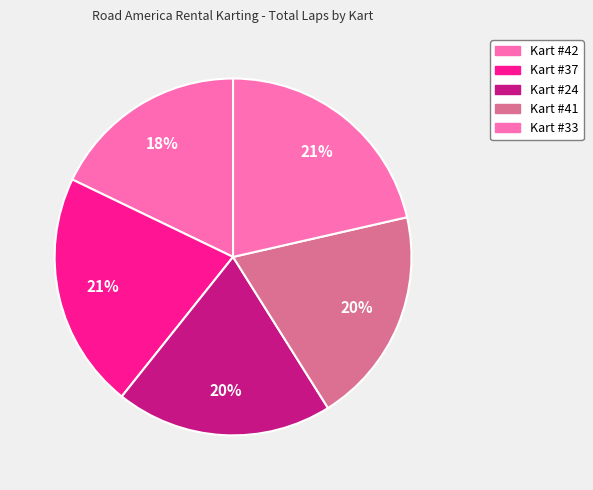

To the nearest percent, what is the difference between the largest and smallest slice percentages?

4%